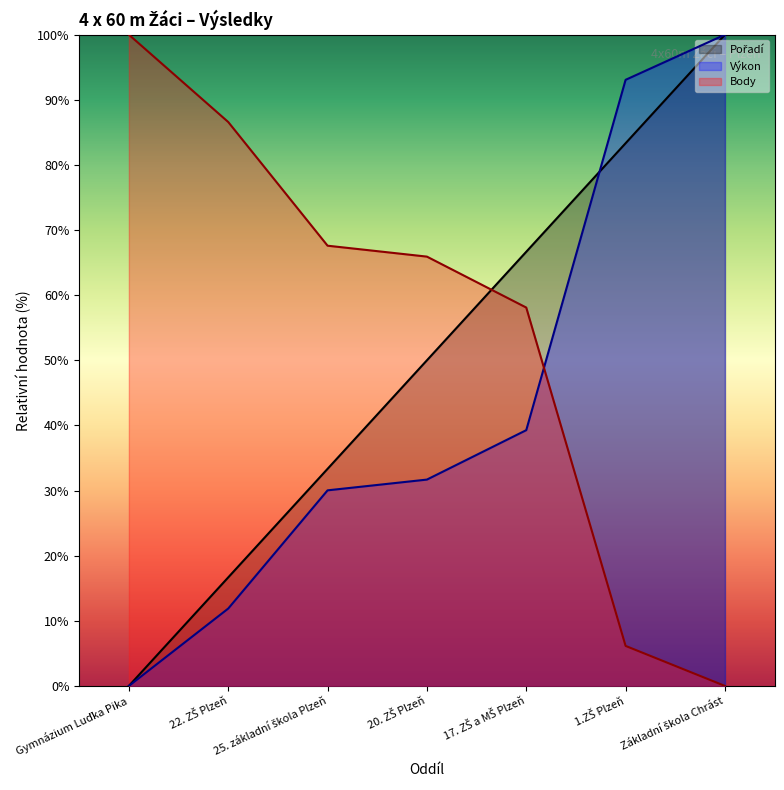

What position from the left is 1.ZŠ Plzeň?

6